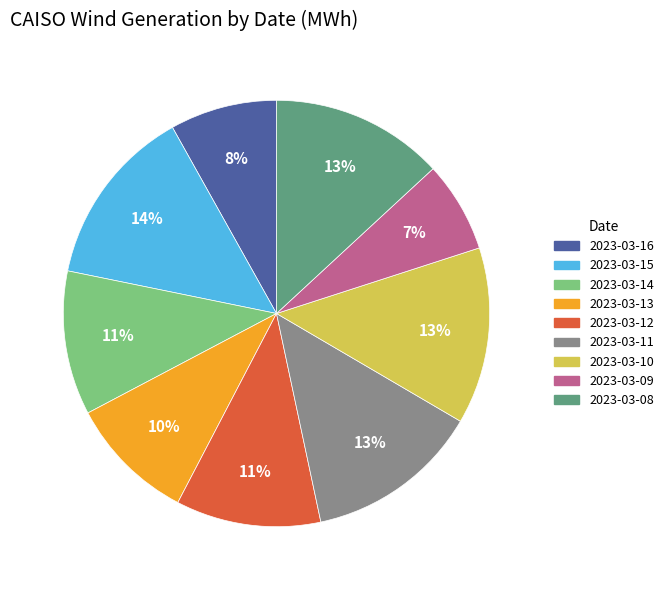

Approximately how many times larger is the value at 2023-03-12 compared to 2023-03-11?

0.8